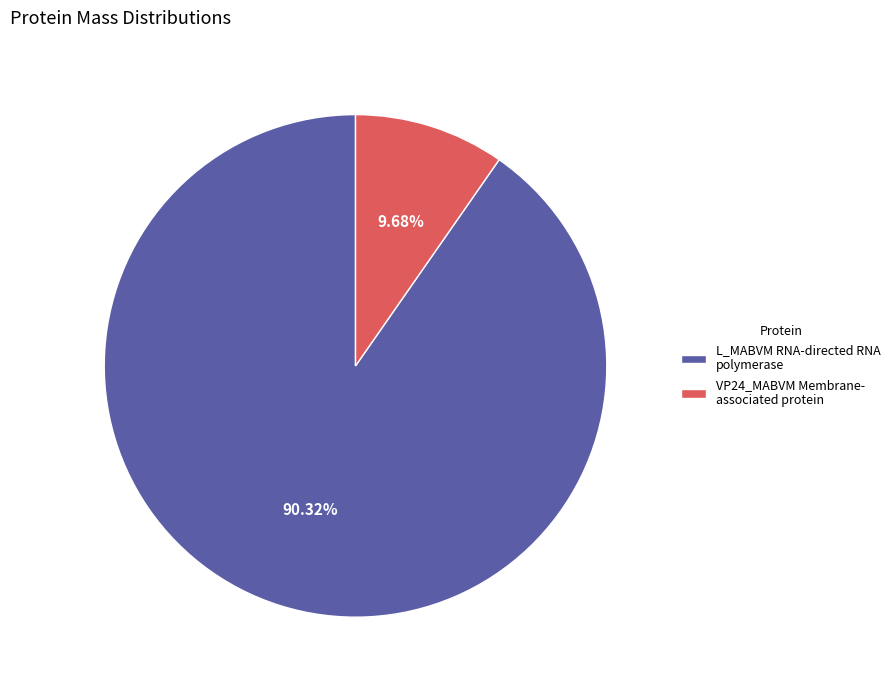

Is the sum of VP24_MABVM Membrane- associated protein and L_MABVM RNA-directed RNA polymerase greater than half?

Yes